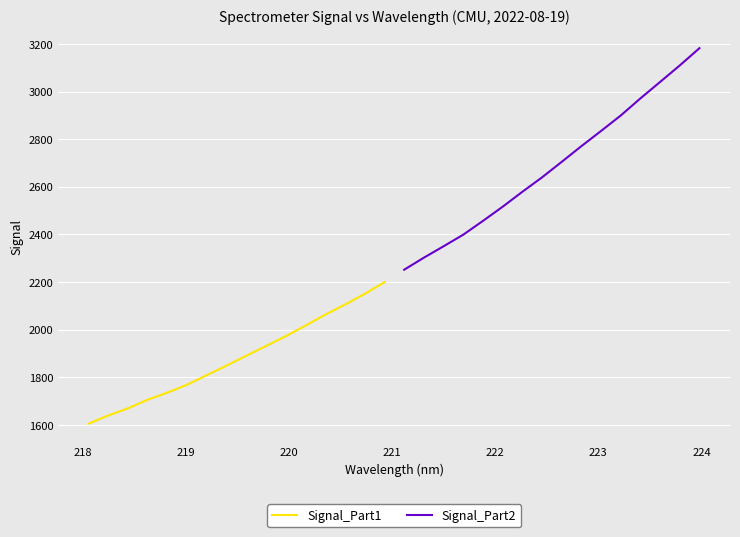

What are all the series names shown in the legend?

Signal_Part1, Signal_Part2